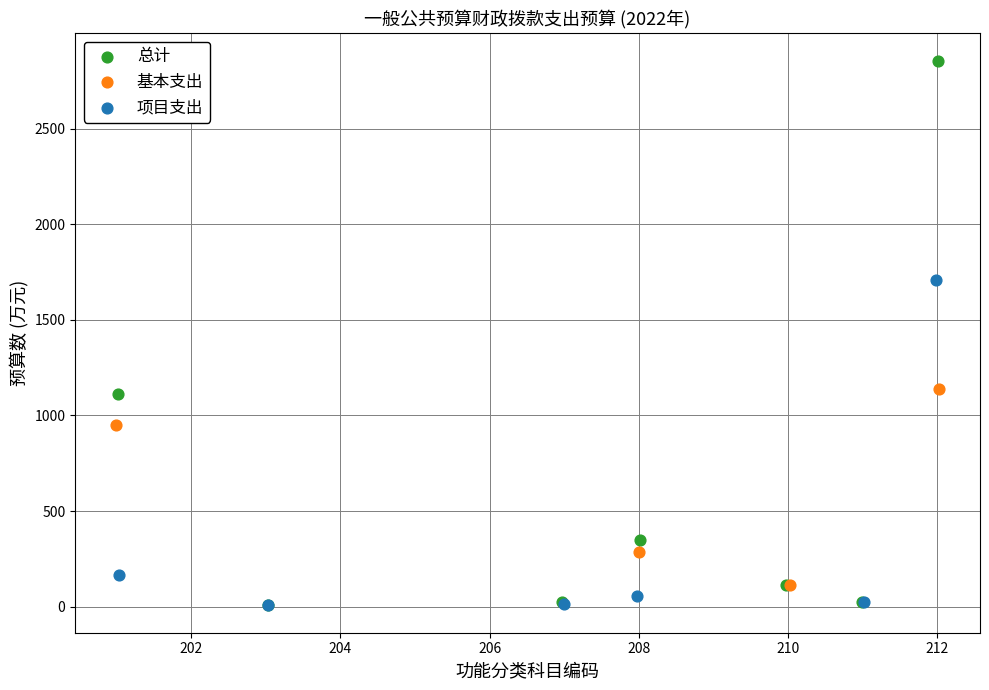

Which series has the largest Y range (max minus min)?

总计